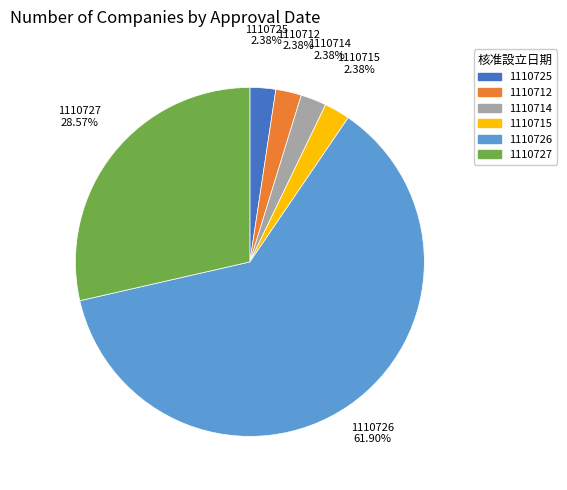

Which has a higher value, 1110726 or 1110715?

1110726